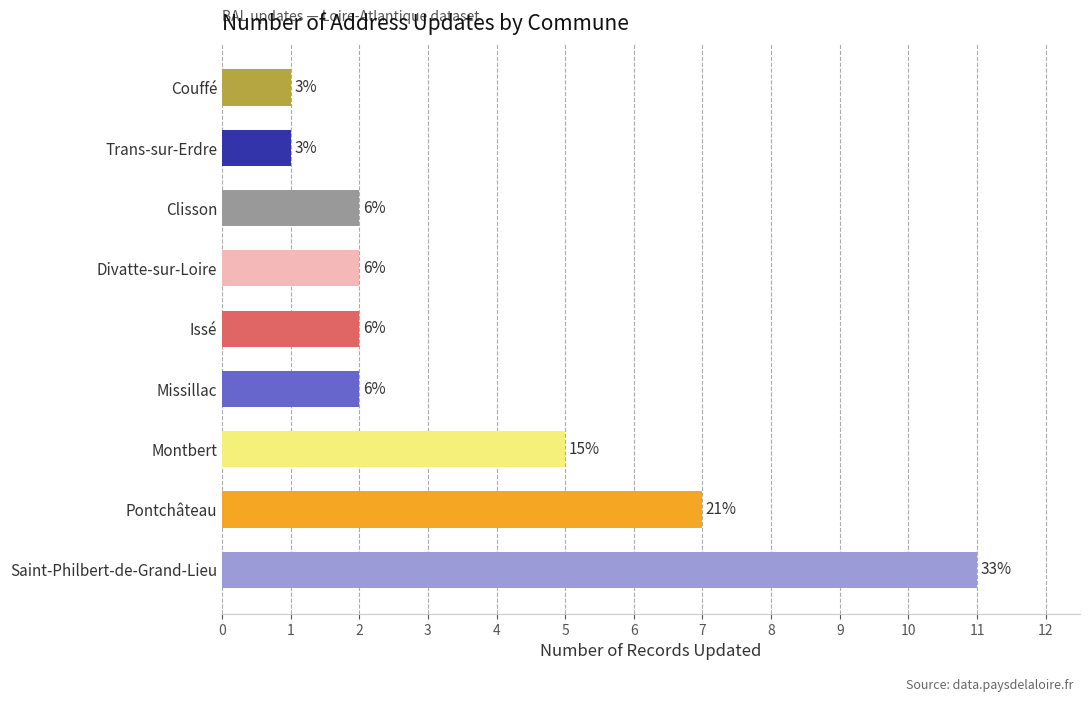

Are the bars grouped side by side (vs. stacked)?

No